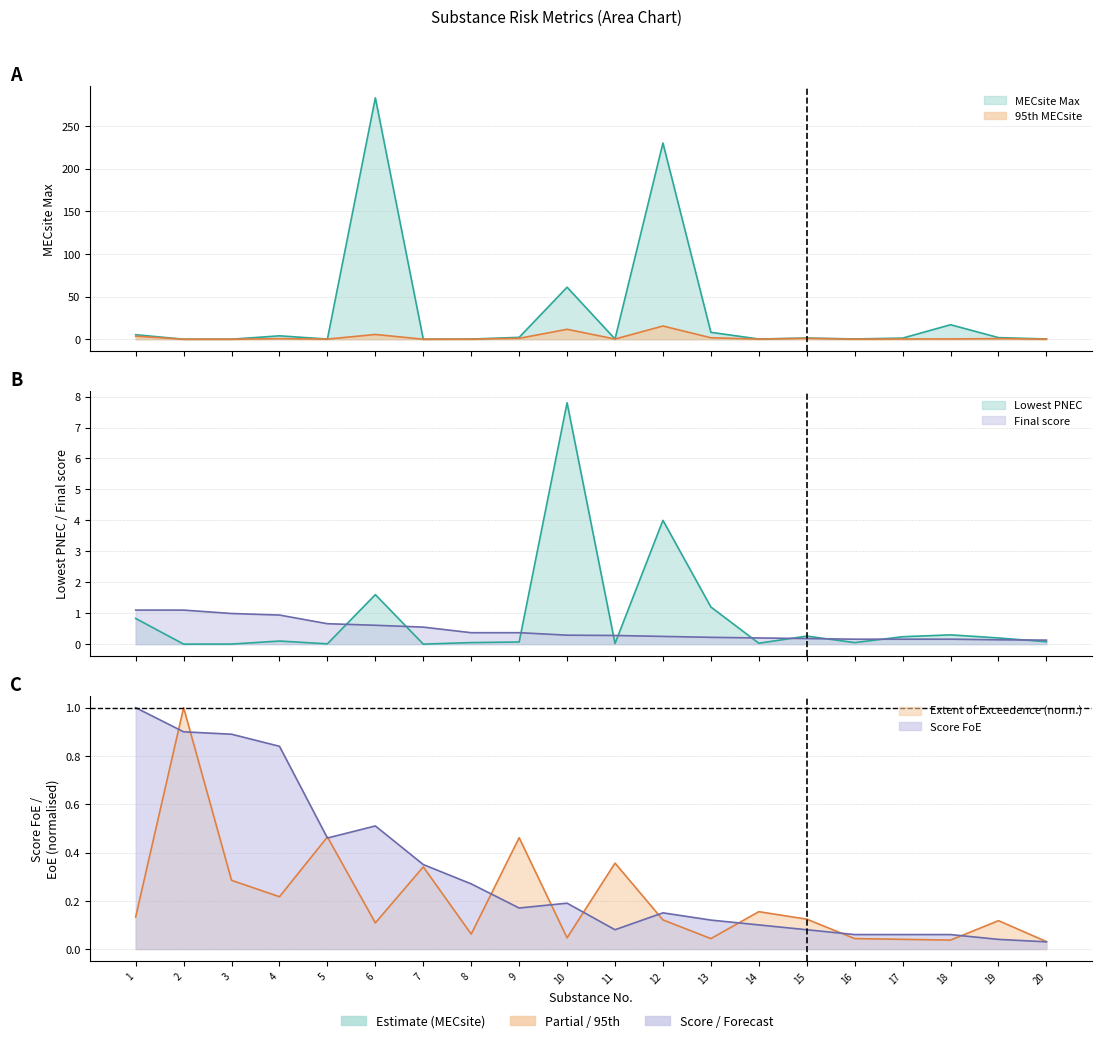

At how many categories does at least one series exceed 11?

4